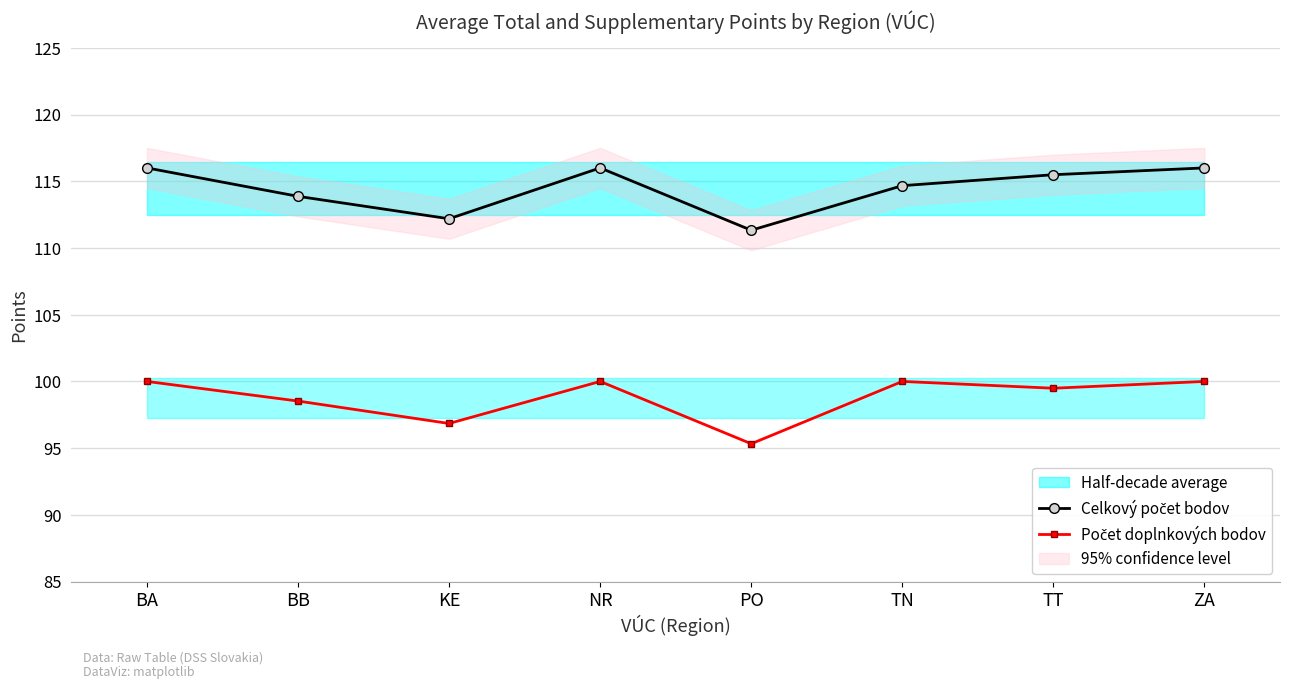

What is the difference between the highest and lowest values at TN?

14.7